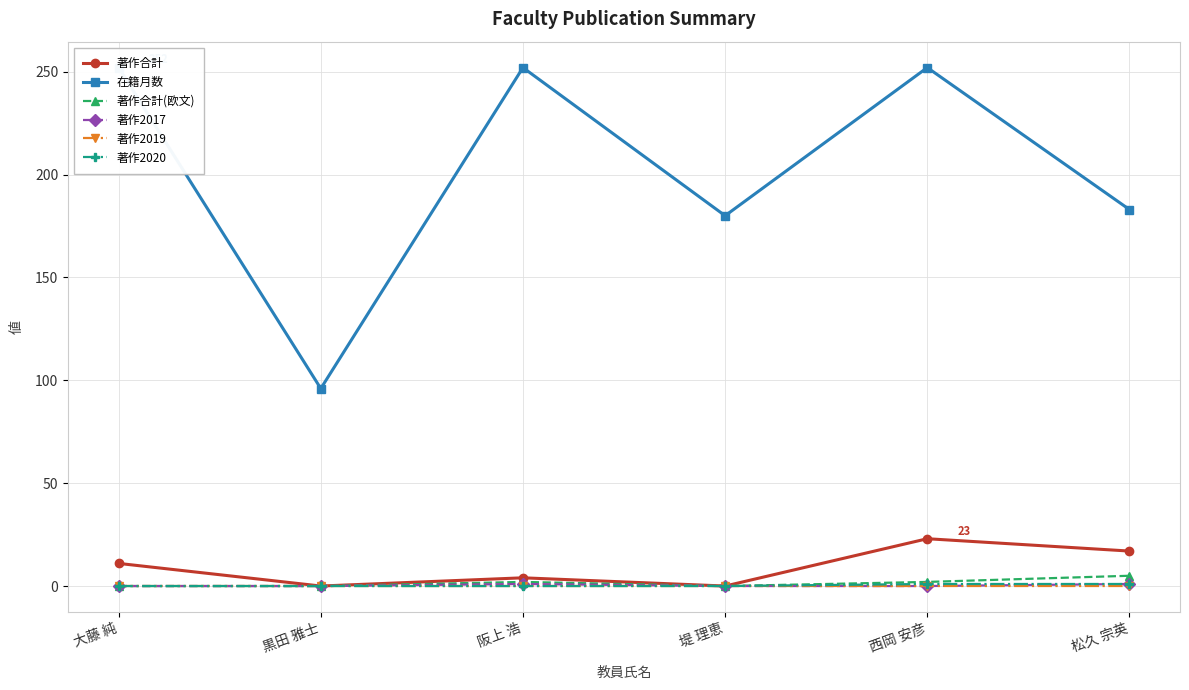

Which has a higher value, 阪上 浩 or 松久 宗英?

松久 宗英